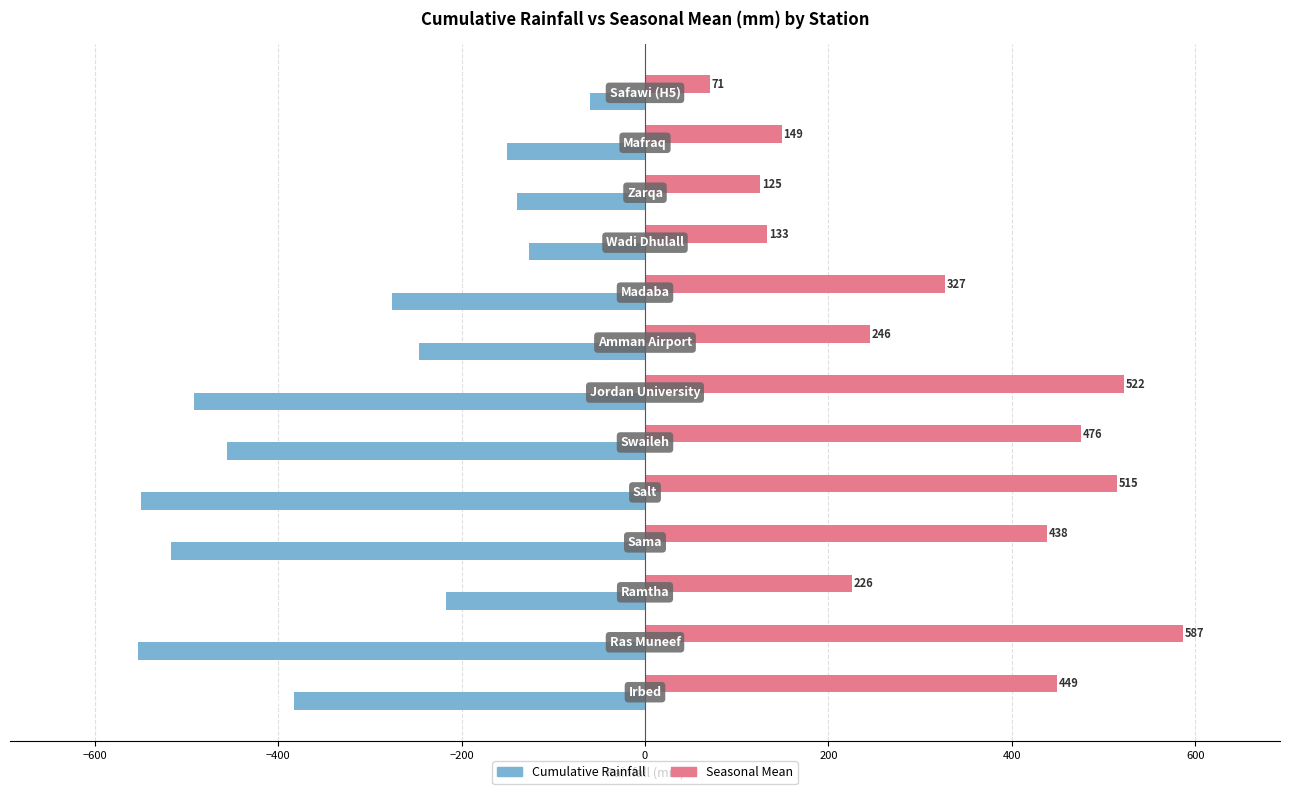

Rank the series by their maximum value, from lowest to highest.

Cumulative Rainfall, Seasonal Mean